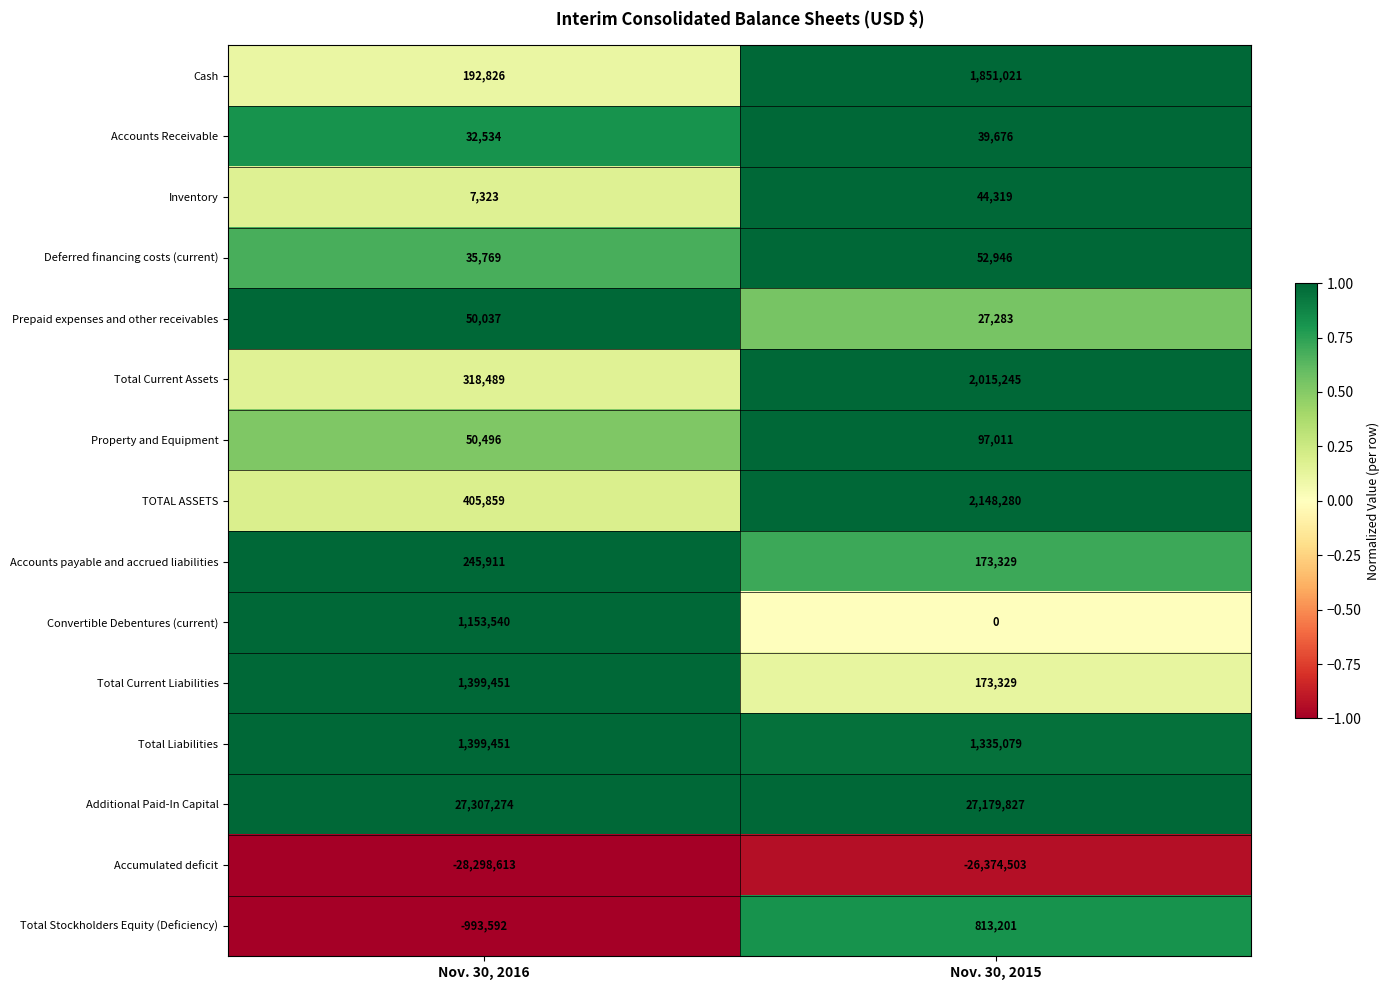

True or false: Accumulated deficit has a value of -28298613 at Nov. 30, 2016.

True